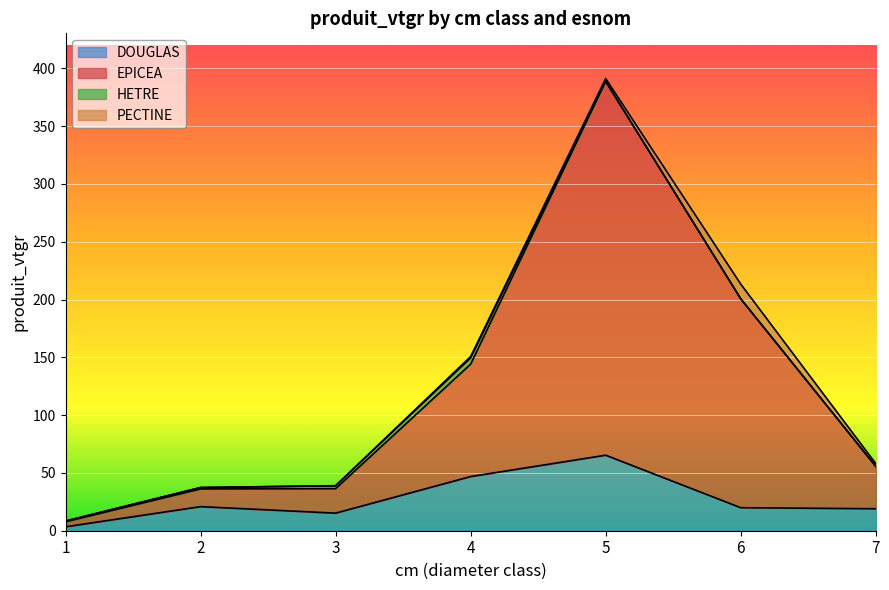

Rank the categories by EPICEA value from lowest to highest.

1, 2, 3, 7, 4, 6, 5